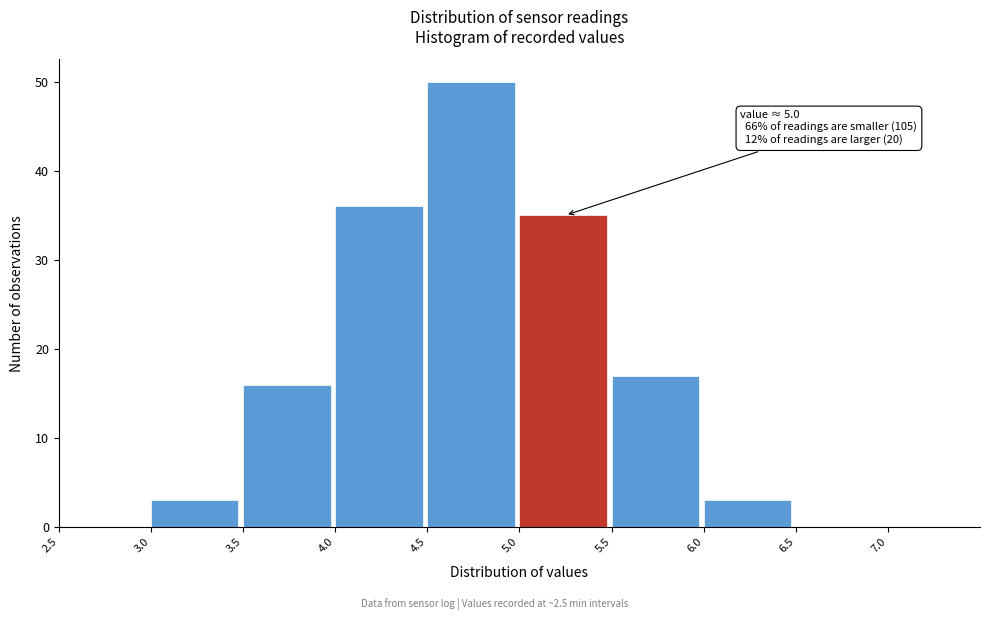

Which range on the x-axis has the tallest bar?

4.5 to 5.0